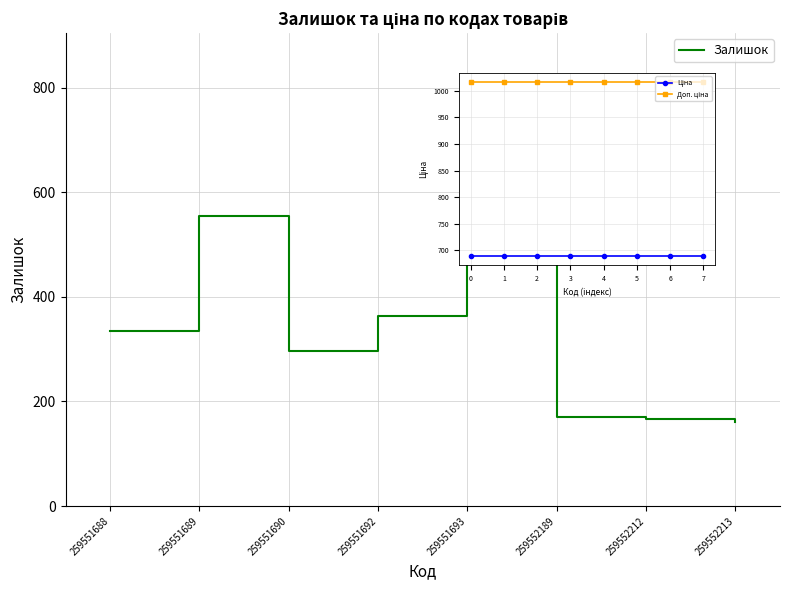

Which series has the largest total across all categories?

Доп. ціна